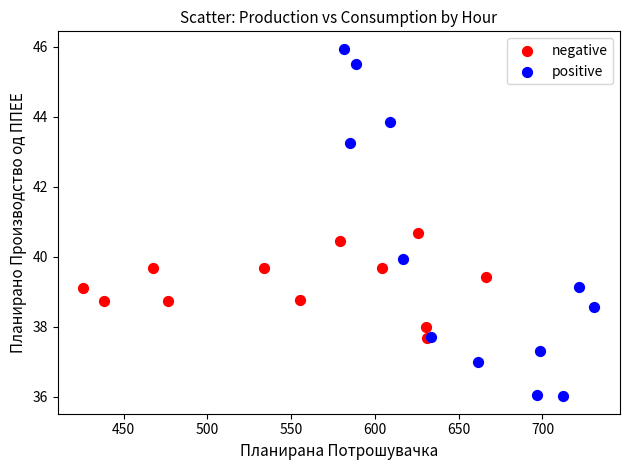

Which series contains the highest Y value?

positive